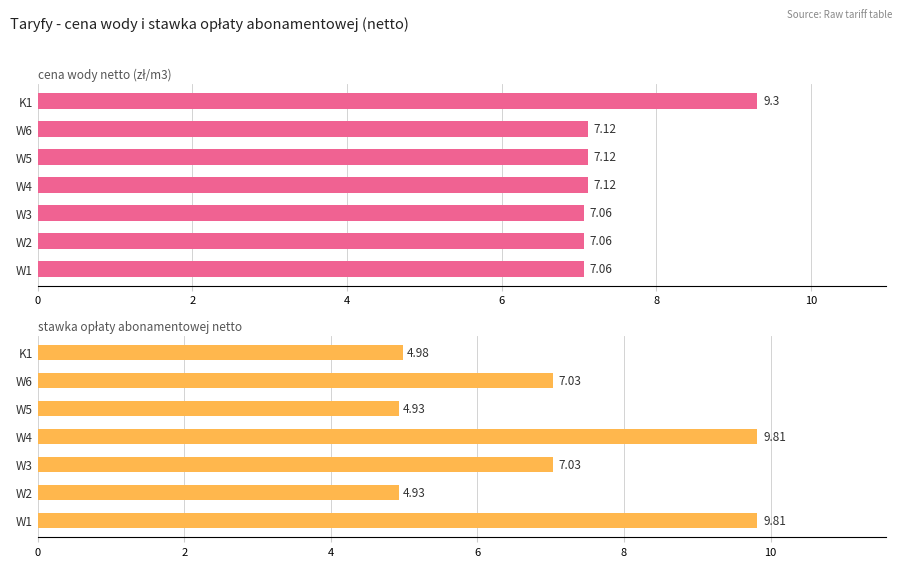

Reading left to right, extract all data points from this chart.

cena wody netto (zł/m3): 7.1	7.1	7.1	7.1	7.1	7.1	9.3
stawka opłaty abonamentowej netto: 9.8	4.9	7.0	9.8	4.9	7.0	5.0